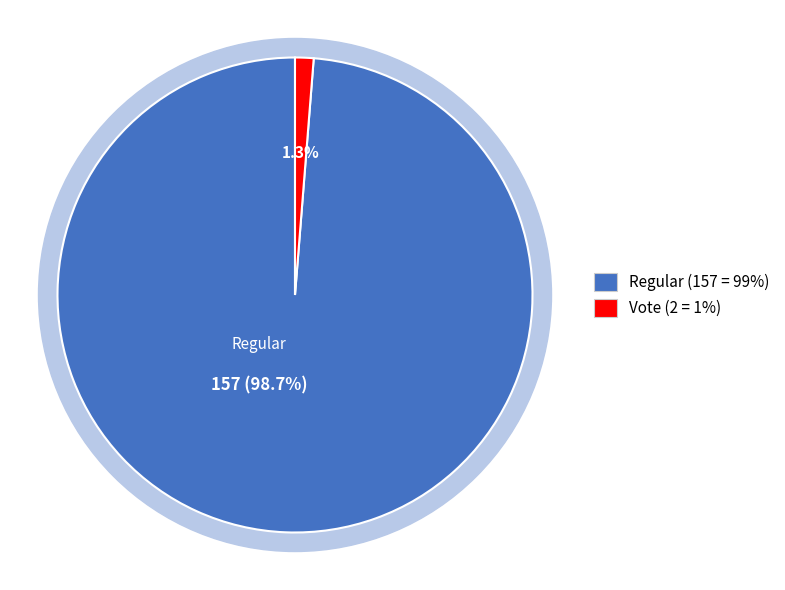

True or false: Vote accounts for 8% of the total.

False